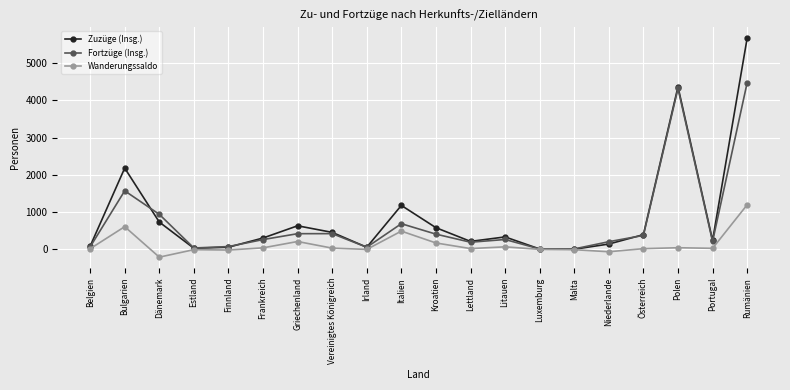

What is the difference between the highest and lowest values at Frankreich?

264